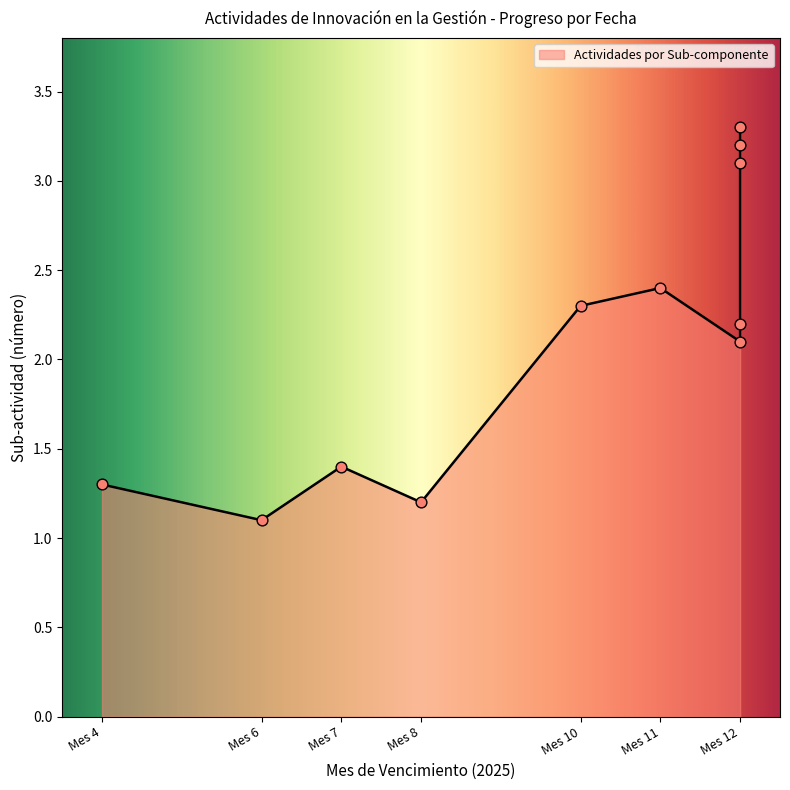

Approximately how many times larger is the value at Mes 4 compared to Mes 10?

0.6